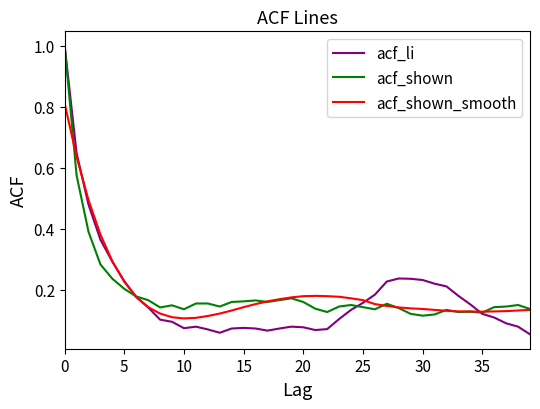

Which series has the largest range (max minus min)?

acf_li